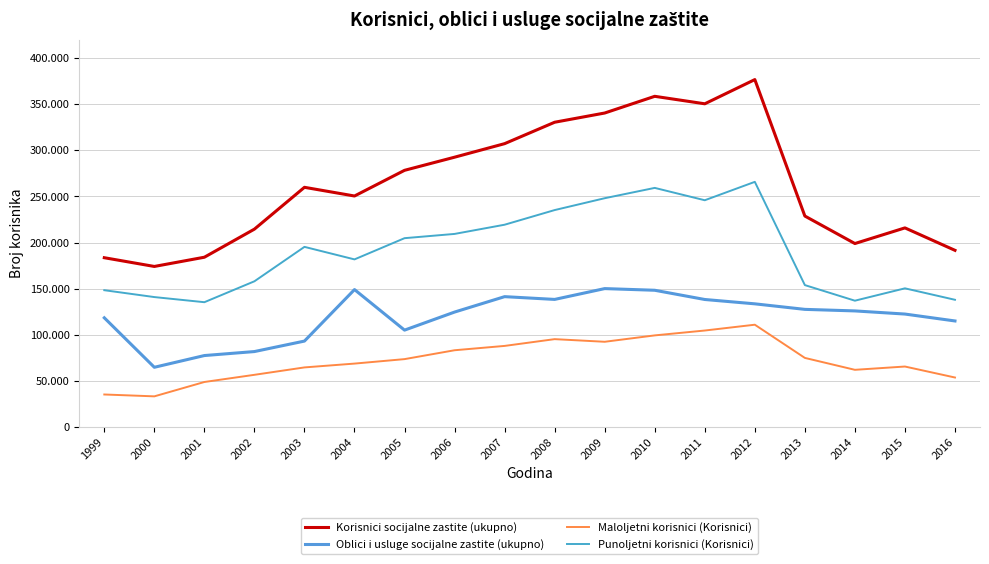

Which series changed the most between 2000 and 2015?

Oblici i usluge socijalne zastite (ukupno)